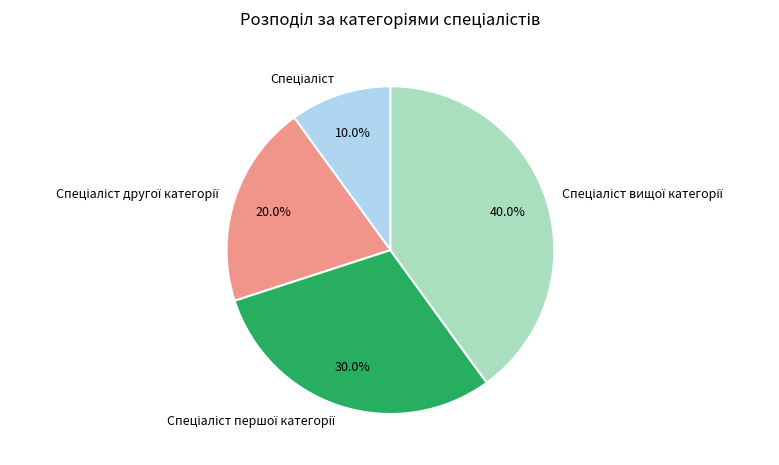

Is there any slice that represents more than half of the pie?

No